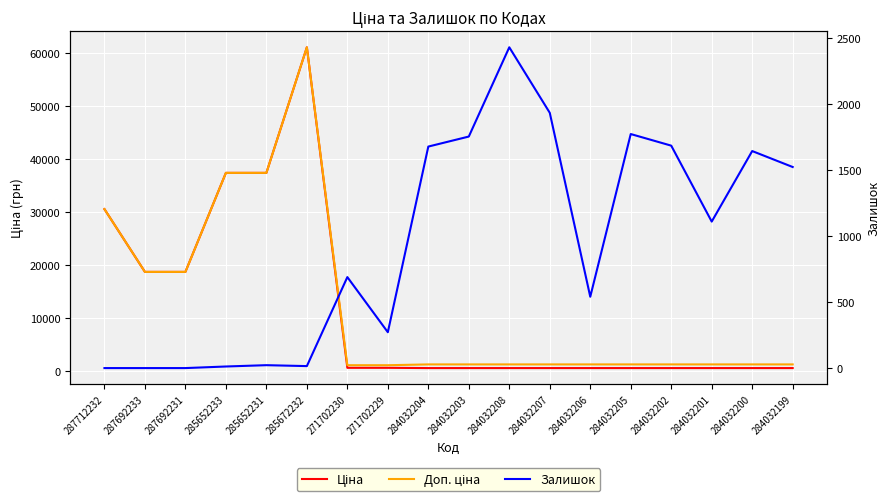

In Ціна, how many points are higher than both neighbors (excluding endpoints)?

1